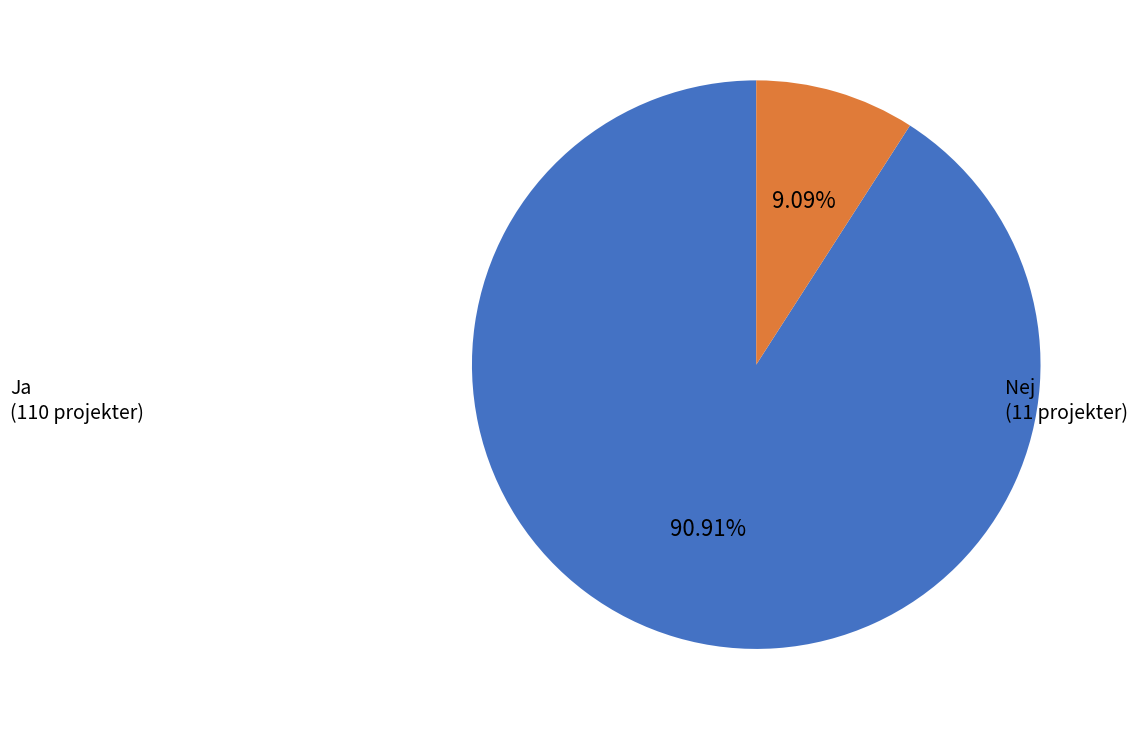

How many slices are in this pie chart?

2